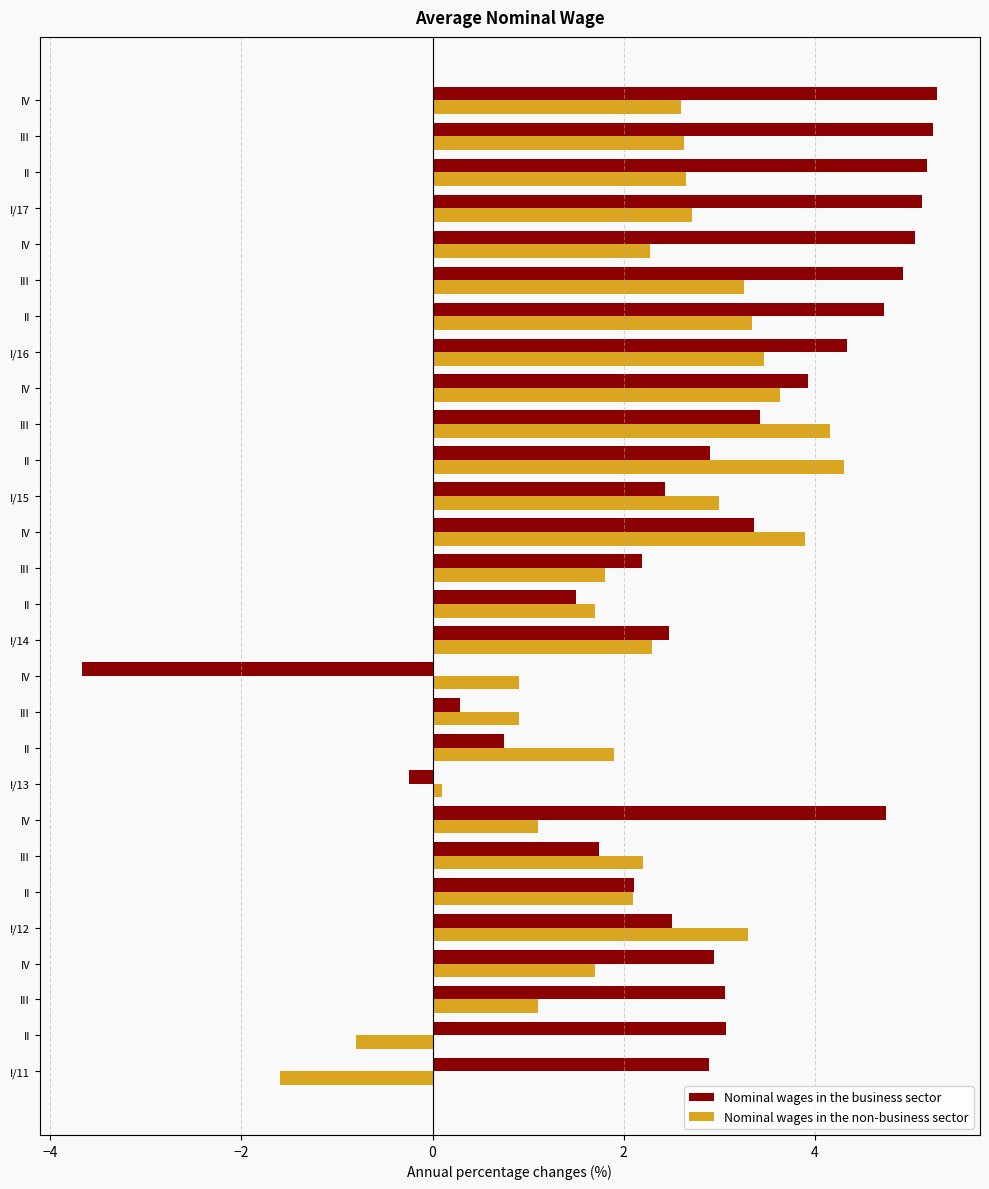

What are all the series names shown in the legend?

Nominal wages in the business sector, Nominal wages in the non-business sector